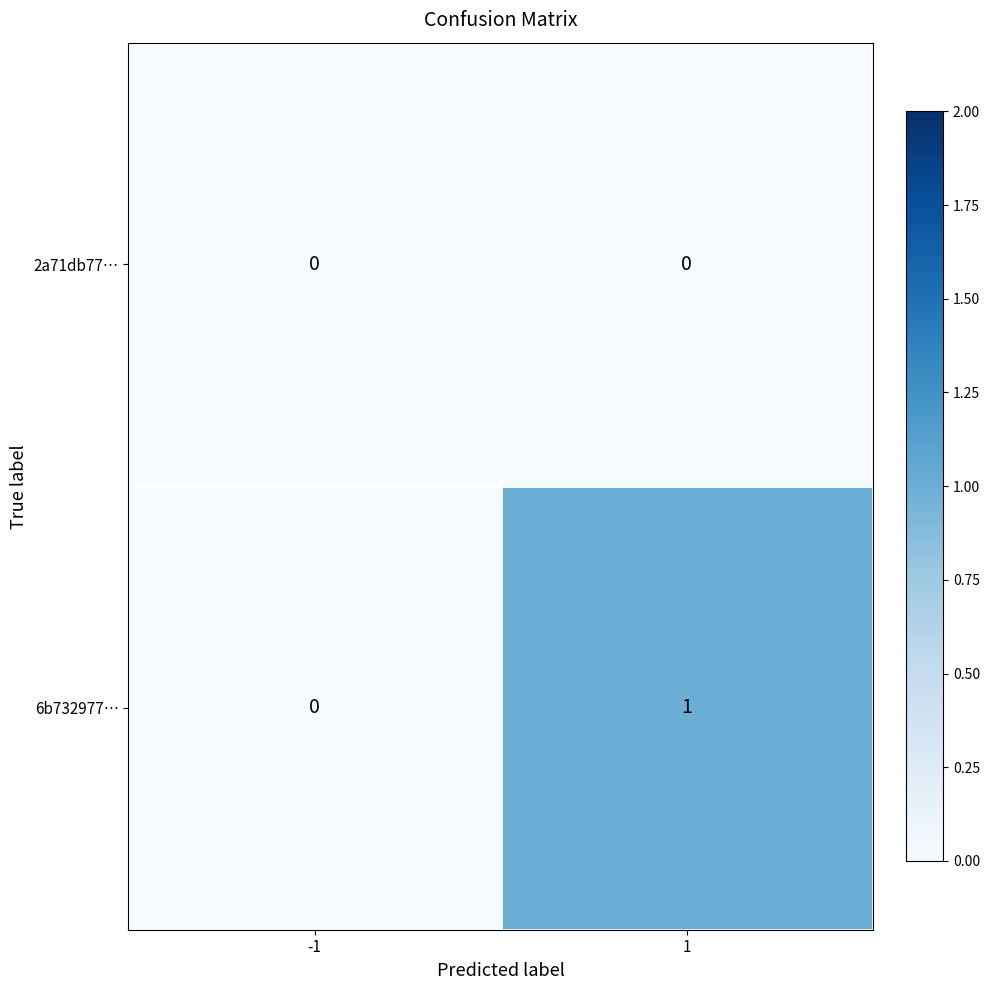

How many categories are shown in the chart?

2